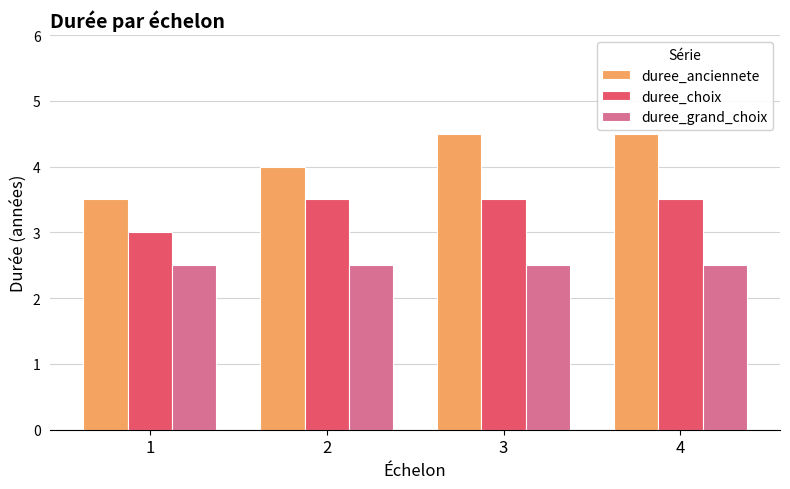

What is the average value of the duree_grand_choix series?

2.5